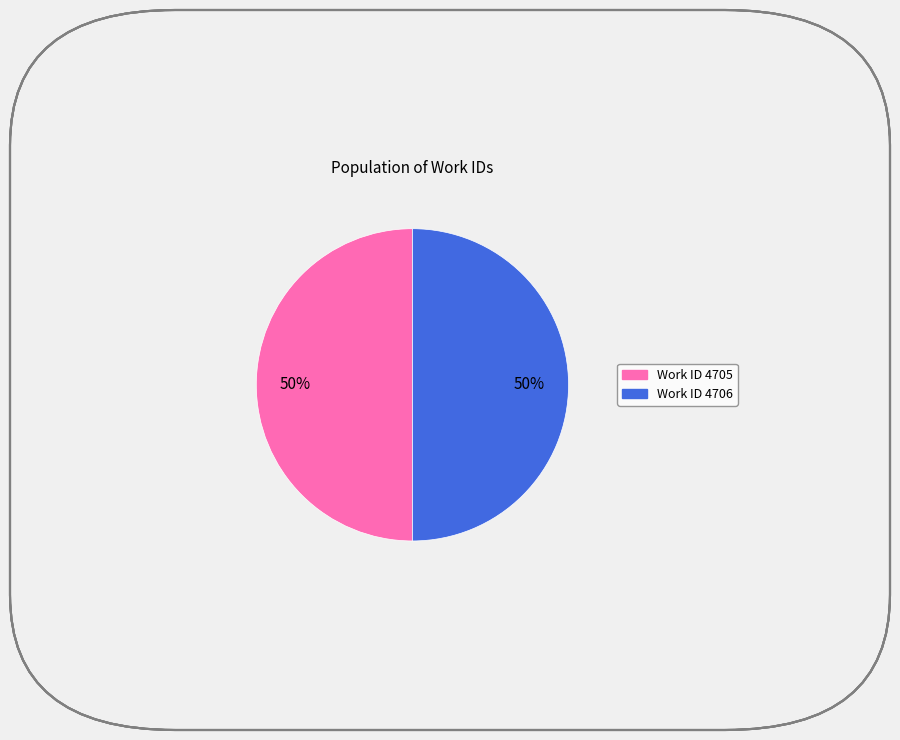

To the nearest percent, what is the average slice percentage?

50%